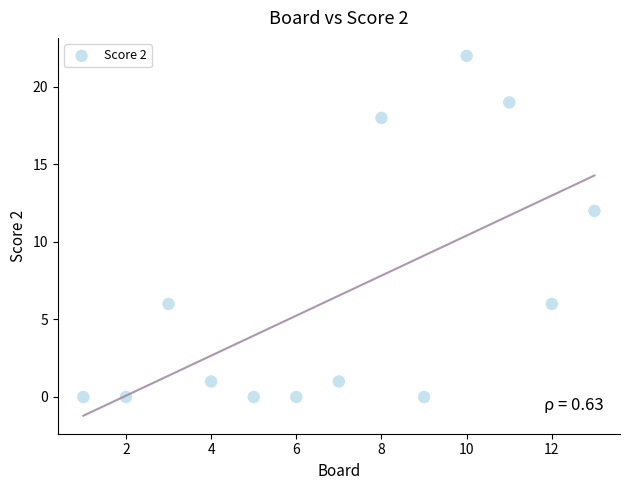

What is the range of Y values (max minus min)?

22